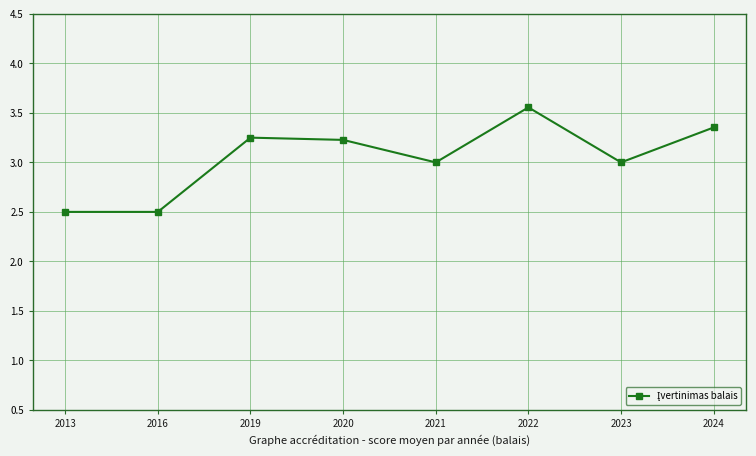

True or false: there are more than 1 points higher than both neighbors.

True